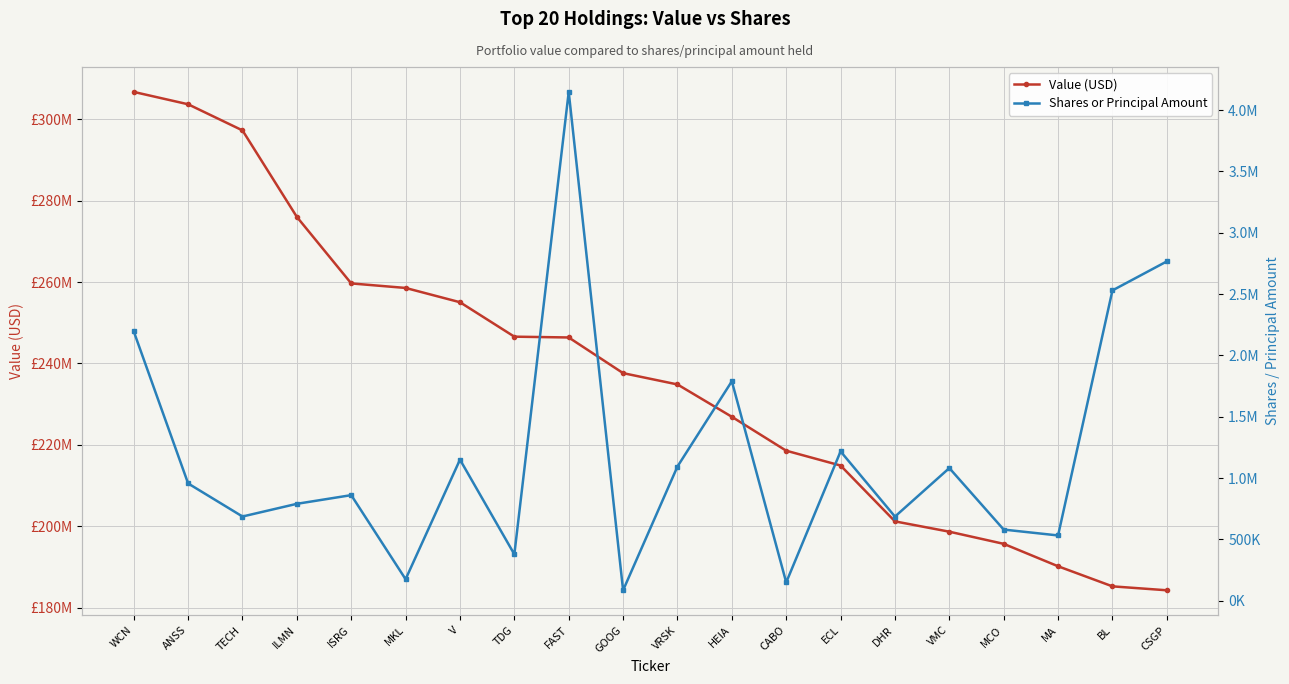

At which category is the sum across all series the highest?

WCN